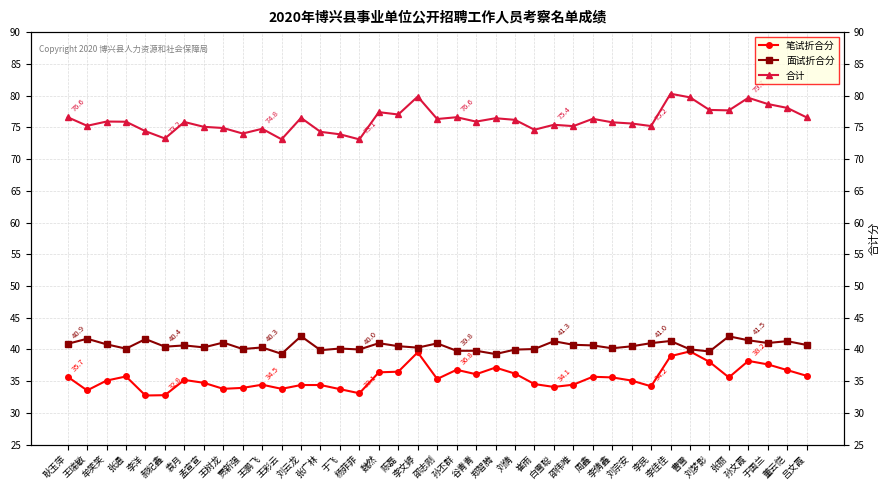

What is the label of the 26th point from the left?

白雪聪